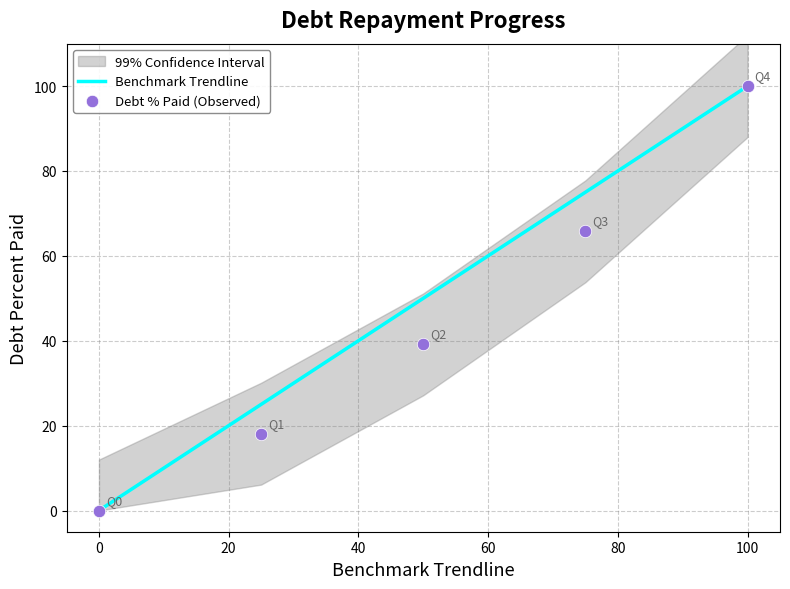

Which series contains the highest Y value?

Benchmark Trendline